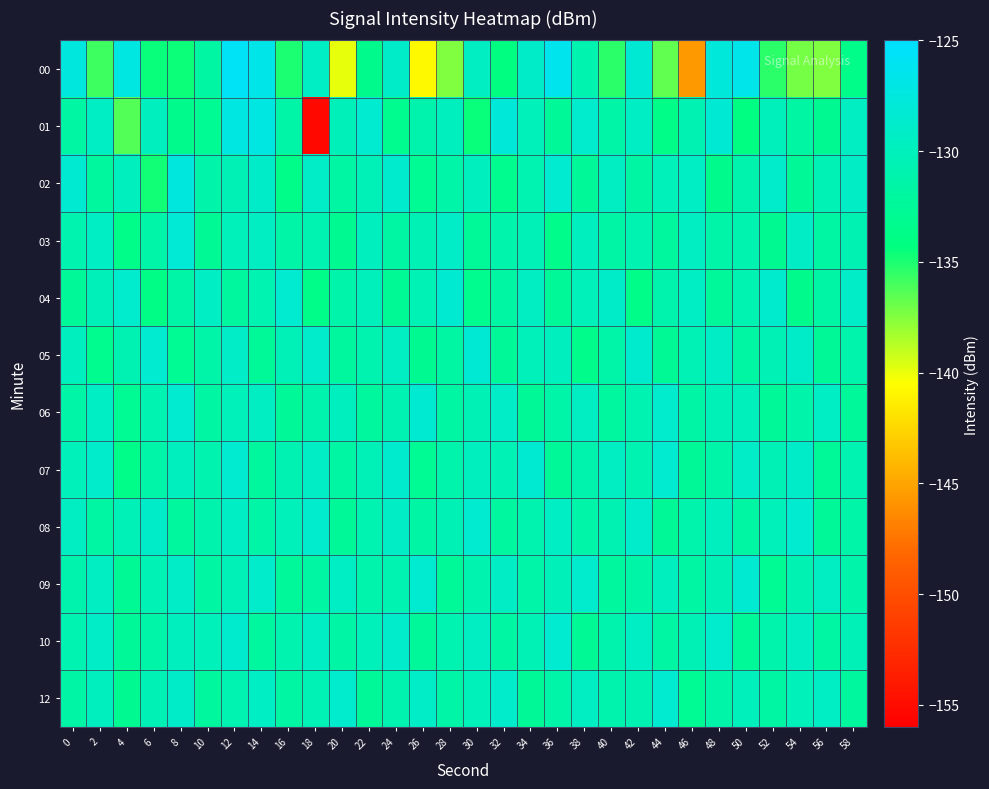

Rank the series by their maximum value, from lowest to highest.

12, 08, 10, 04, 06, 07, 09, 05, 03, 02, 01, 00